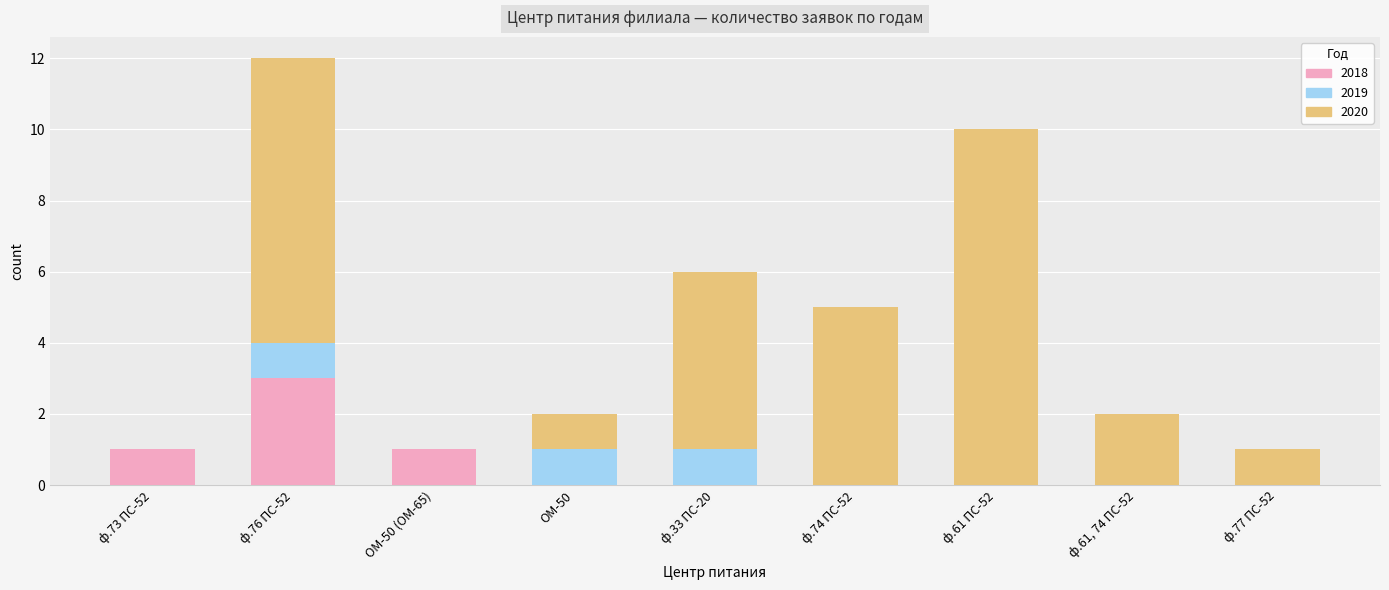

What is the highest value of the 2018 series?

3